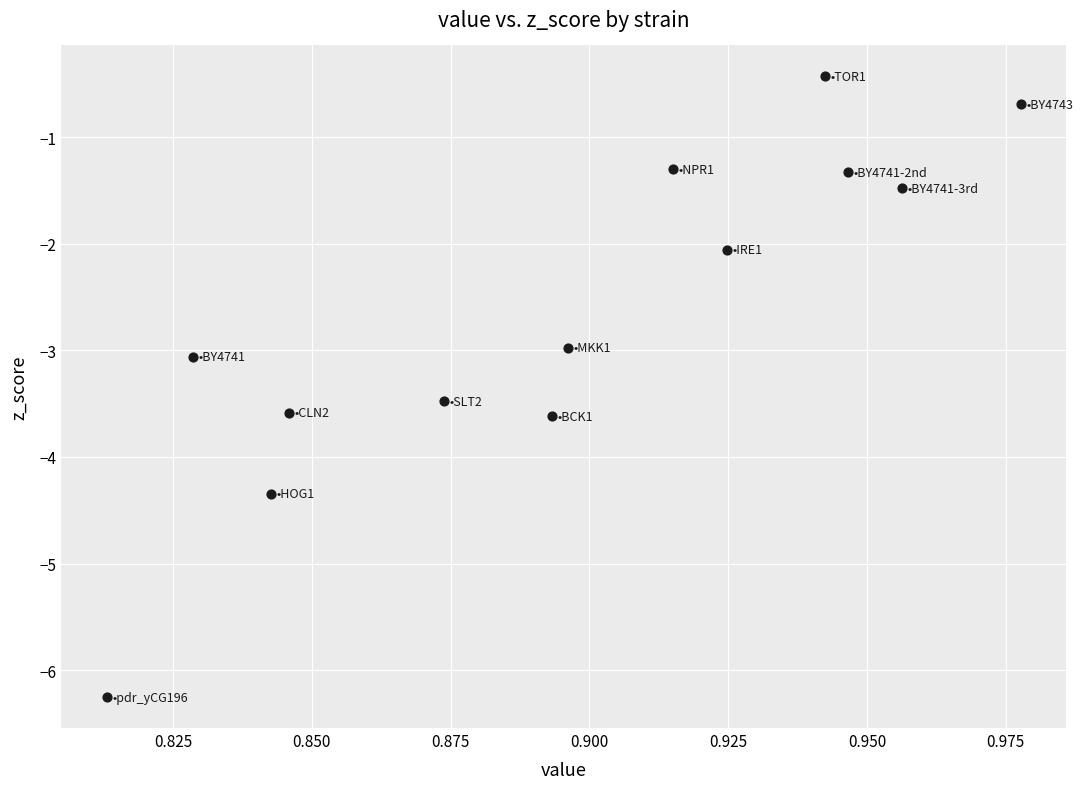

What is the range of Y values (max minus min)?

5.8